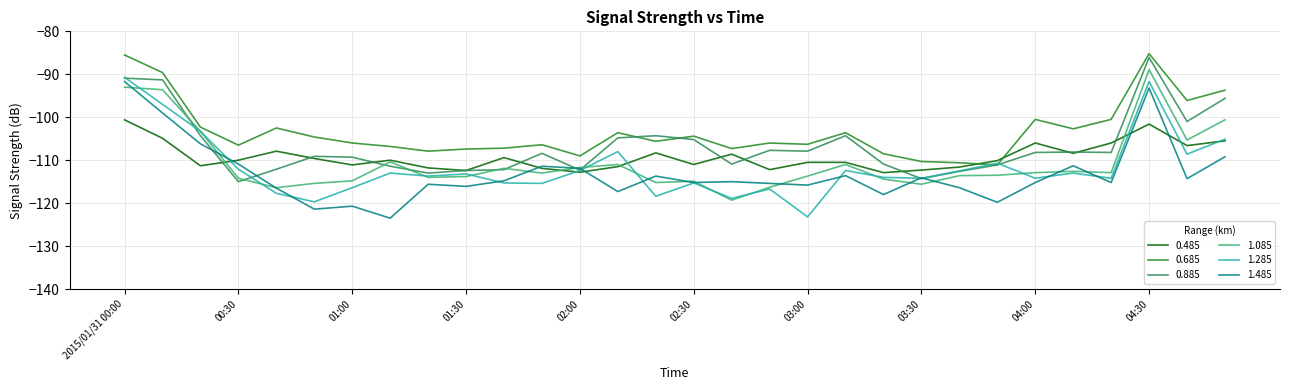

What are all the series names shown in the legend?

0.485, 0.685, 0.885, 1.085, 1.285, 1.485